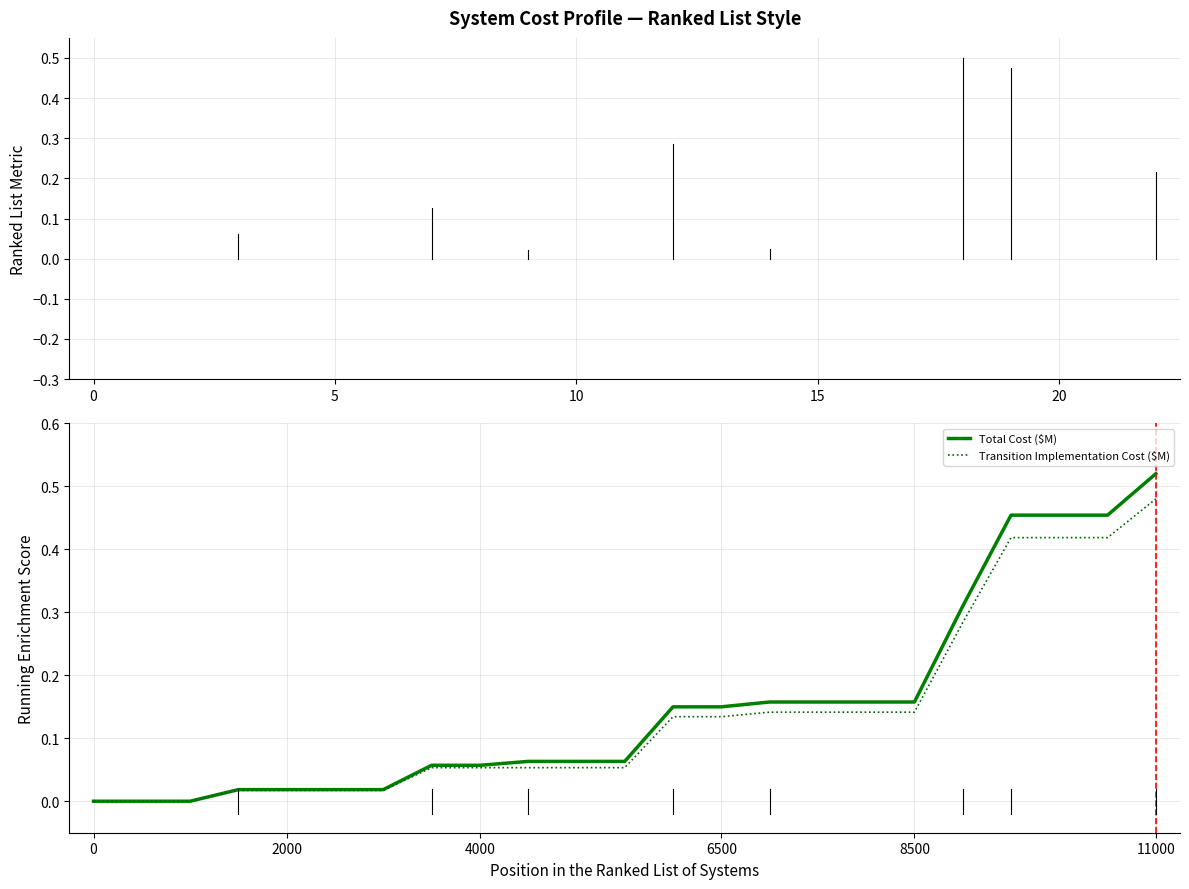

True or false: Total Cost ($M) and Transition Implementation Cost ($M) cross at least once.

False